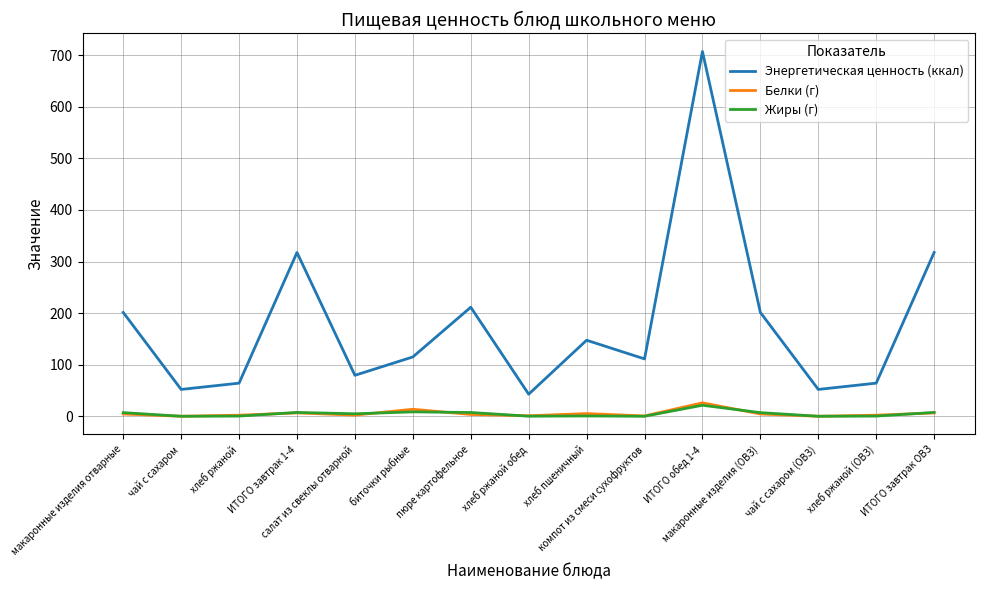

What is the total value across all series at хлеб ржаной (ОВЗ)?

66.6